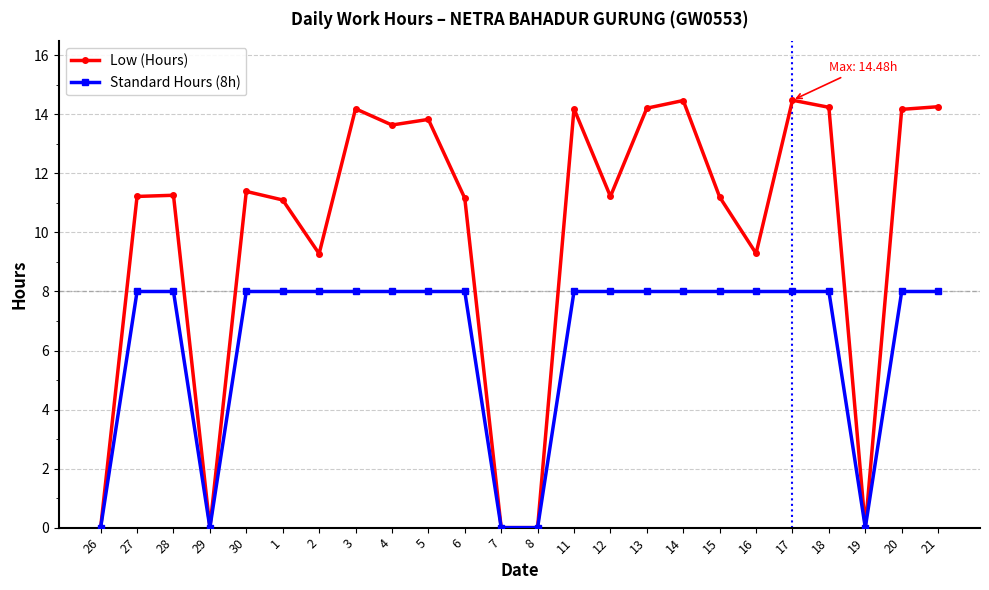

List the series in order of their overall mean, highest first.

Low (Hours), Standard Hours (8h)